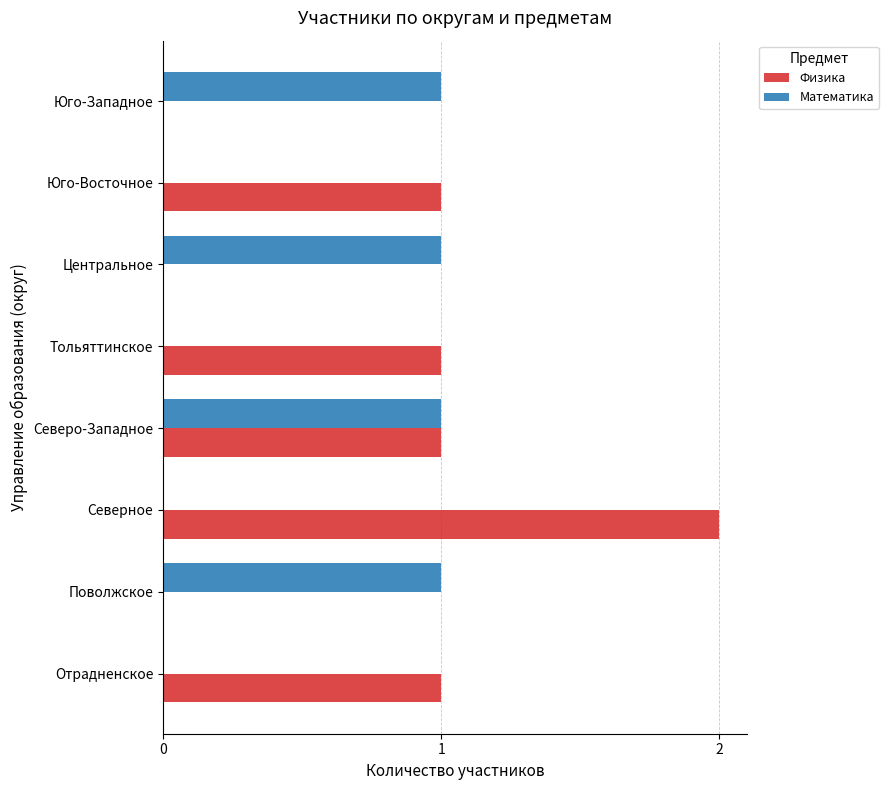

Between Северо-Западное and Юго-Восточное, which series saw the biggest shift?

Математика